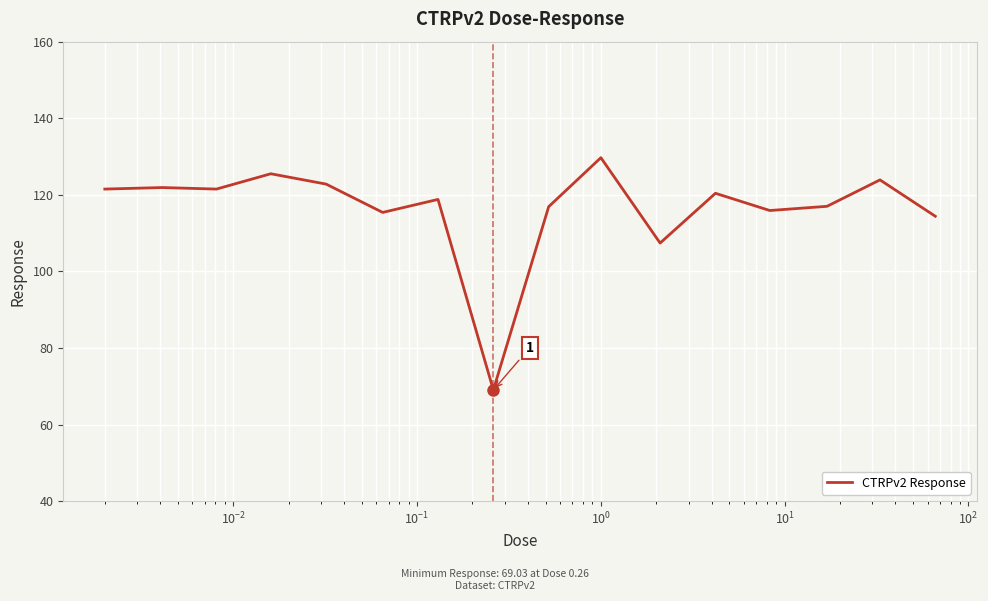

What is the minimum value shown in the chart?

69.0